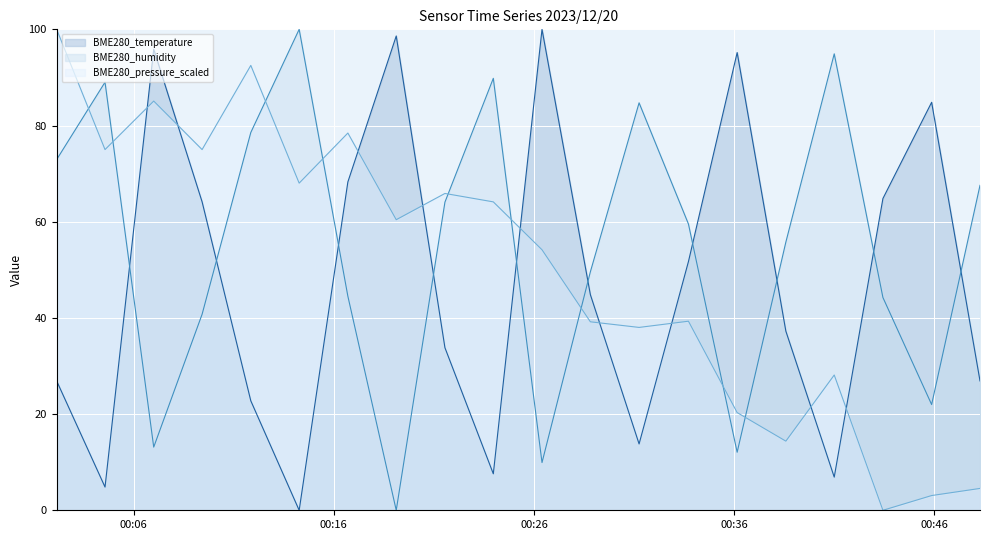

What is the maximum value shown in the chart?

100.0